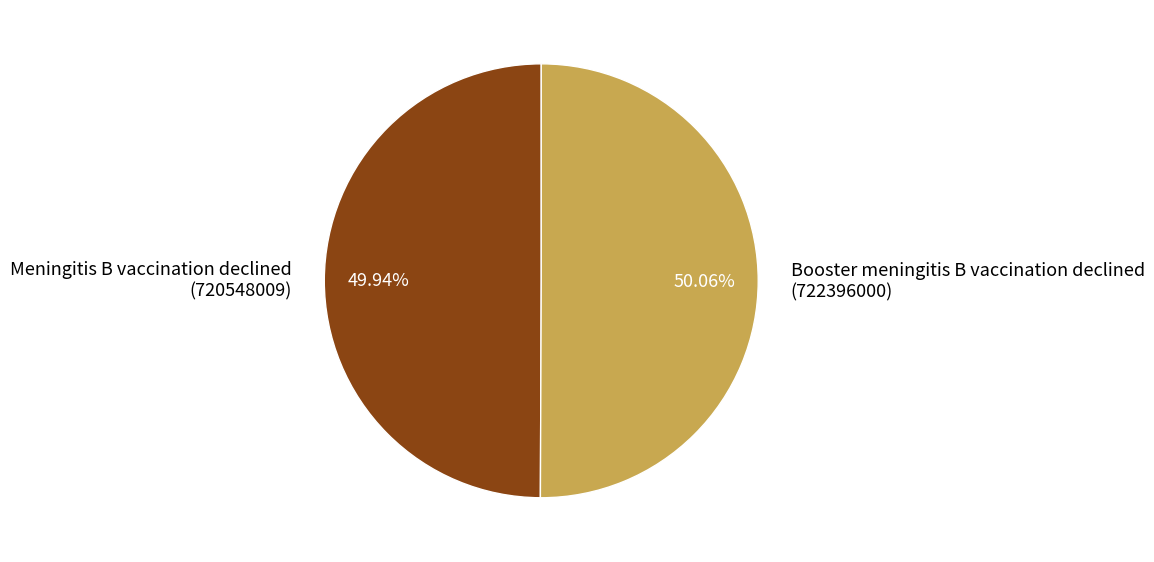

The Booster meningitis B vaccination declined slice represents 50% of the pie. True or false?

True